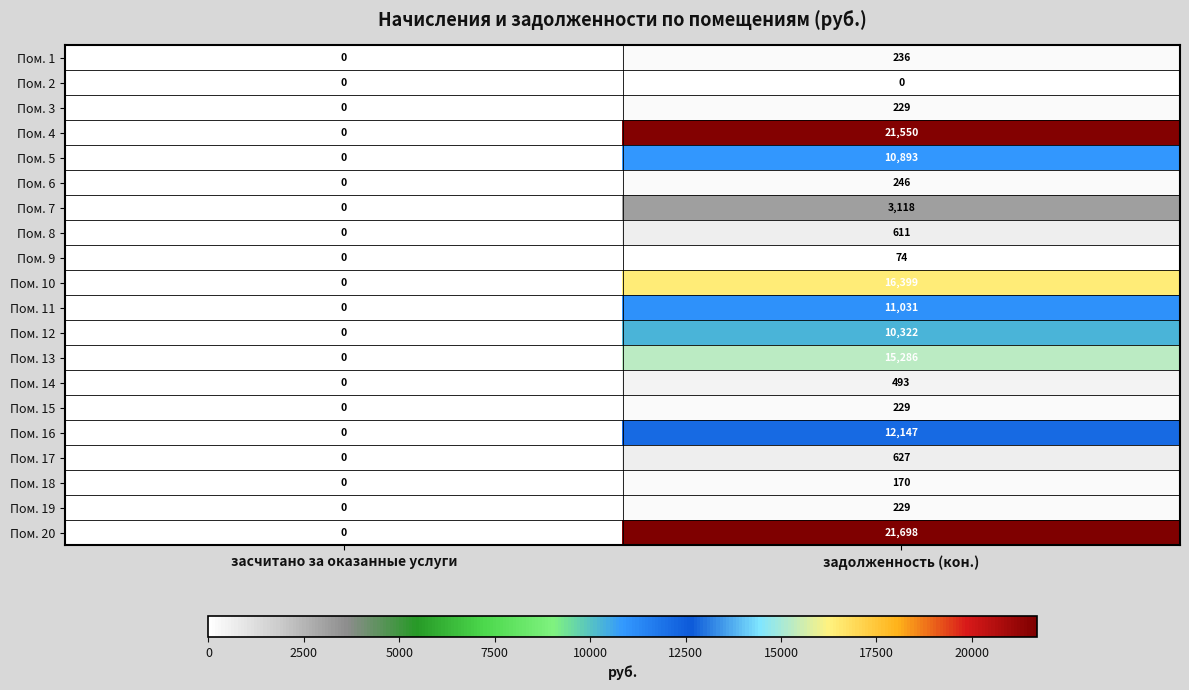

What is the sum of all Пом. 9 values?

74